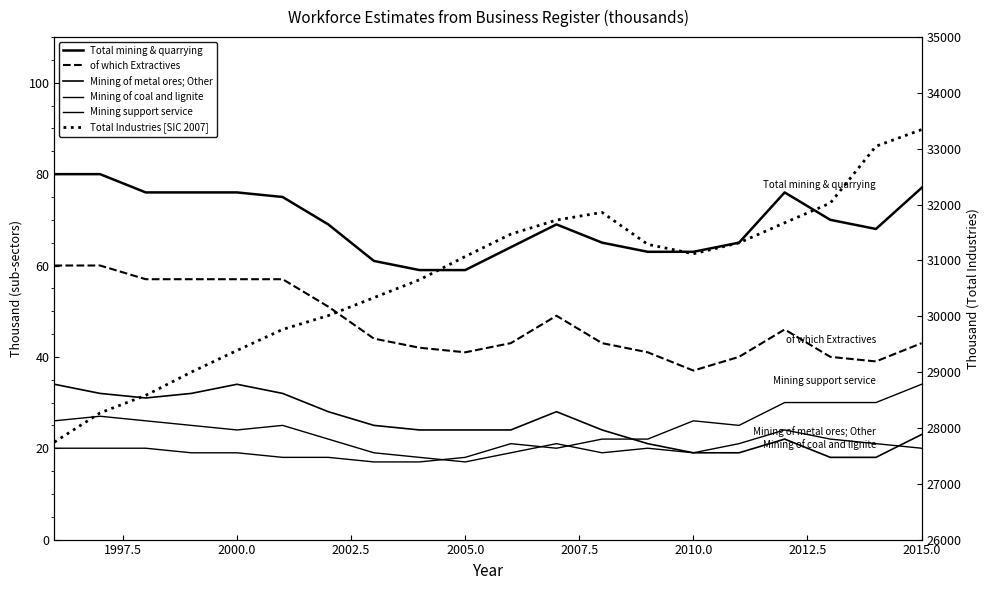

Which series has the largest range (max minus min)?

Total Industries [SIC 2007]